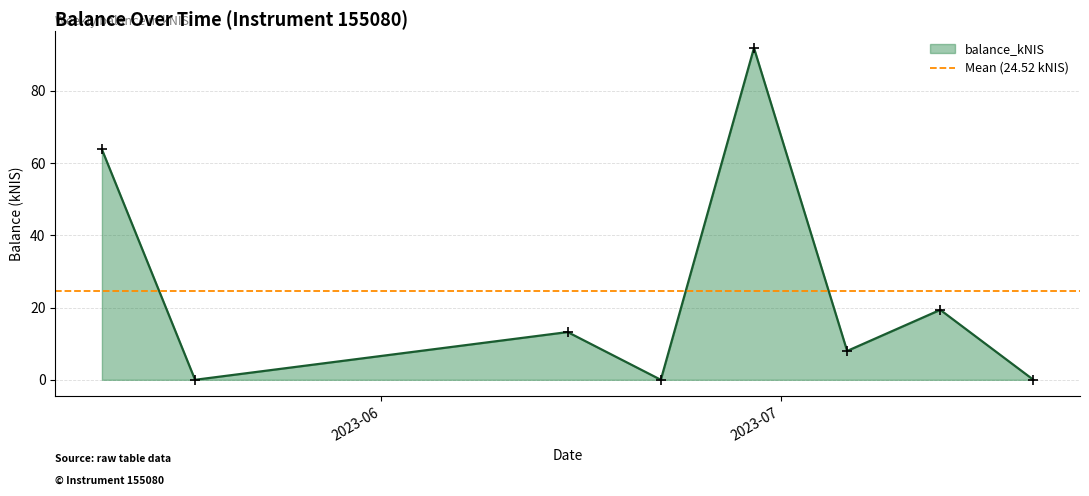

How many lines are shown in the chart?

1